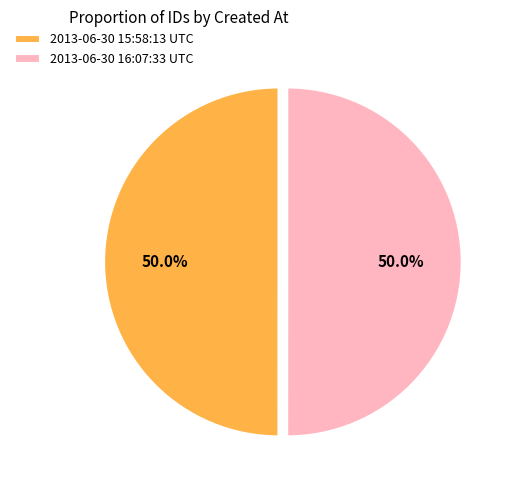

Combined, what portion of the pie is 2013-06-30 15:58:13 UTC and 2013-06-30 16:07:33 UTC?

100.0%